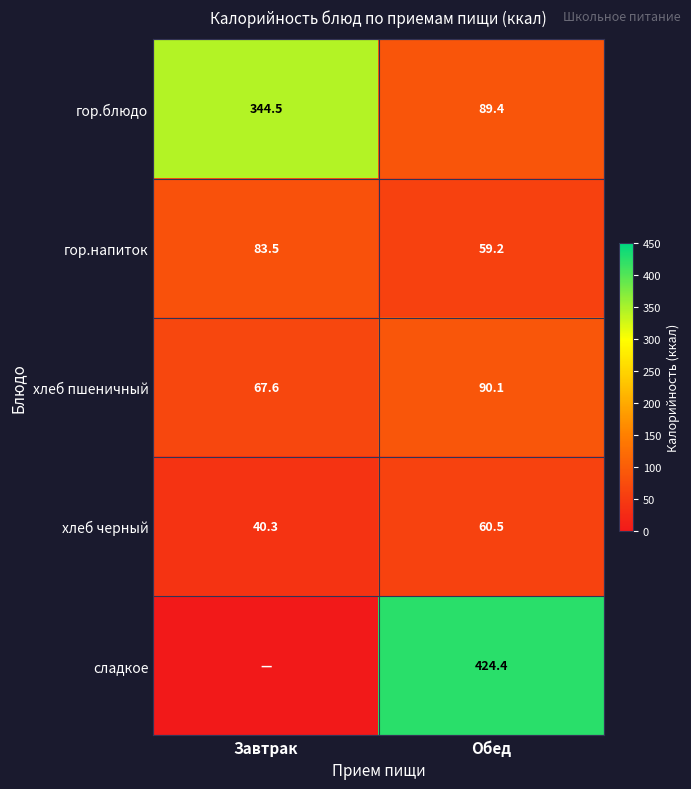

List the labels in order of гор.напиток value, largest first.

Завтрак, Обед